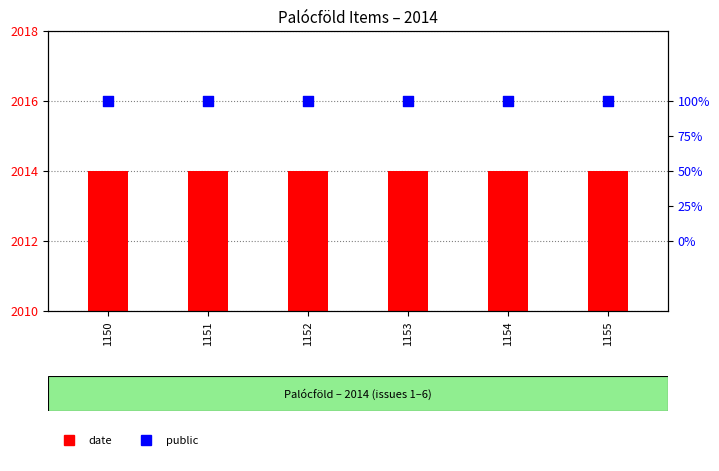

At how many categories does at least one series exceed 1537?

6